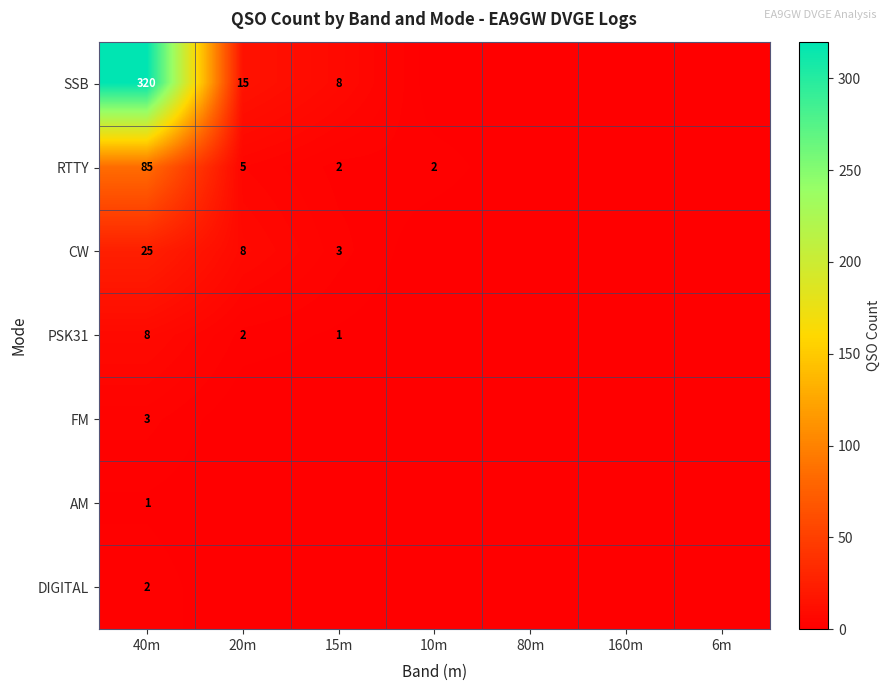

Rank the categories by CW value from highest to lowest.

40m, 20m, 15m, 10m, 80m, 160m, 6m